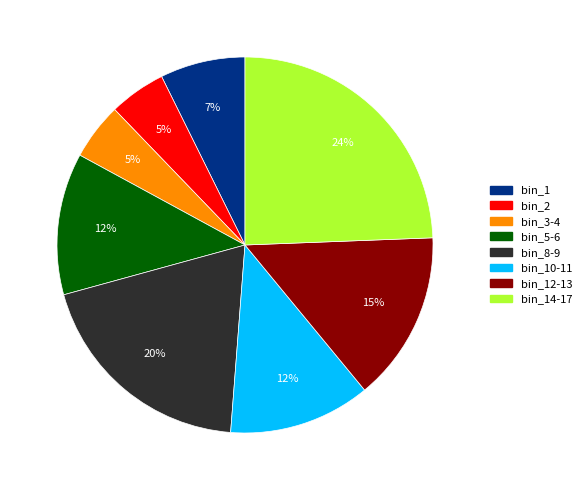

Is there a majority slice in this chart?

No